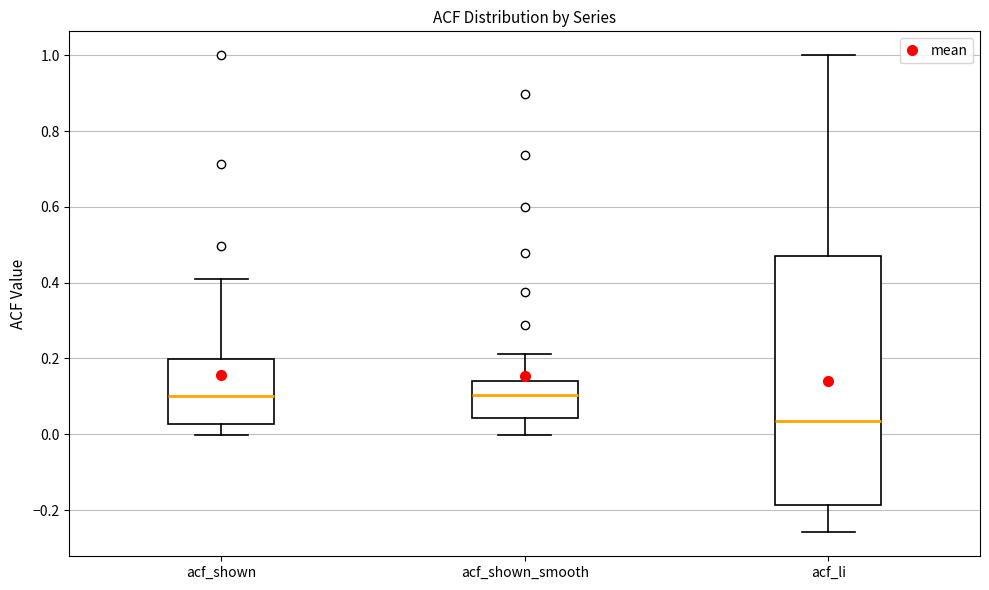

Reading left to right, read every box against the y-axis: the position of its median line, the range the box covers, and the ends of its whiskers. The values are not printed on the chart, so give them approximately, as read against the axis.

acf_shown: median 0.10, box 0.02 to 0.20, whiskers 0.00 to 0.42
acf_shown_smooth: median 0.10, box 0.04 to 0.14, whiskers 0.00 to 0.22
acf_li: median 0.04, box -0.18 to 0.48, whiskers -0.26 to 1.00